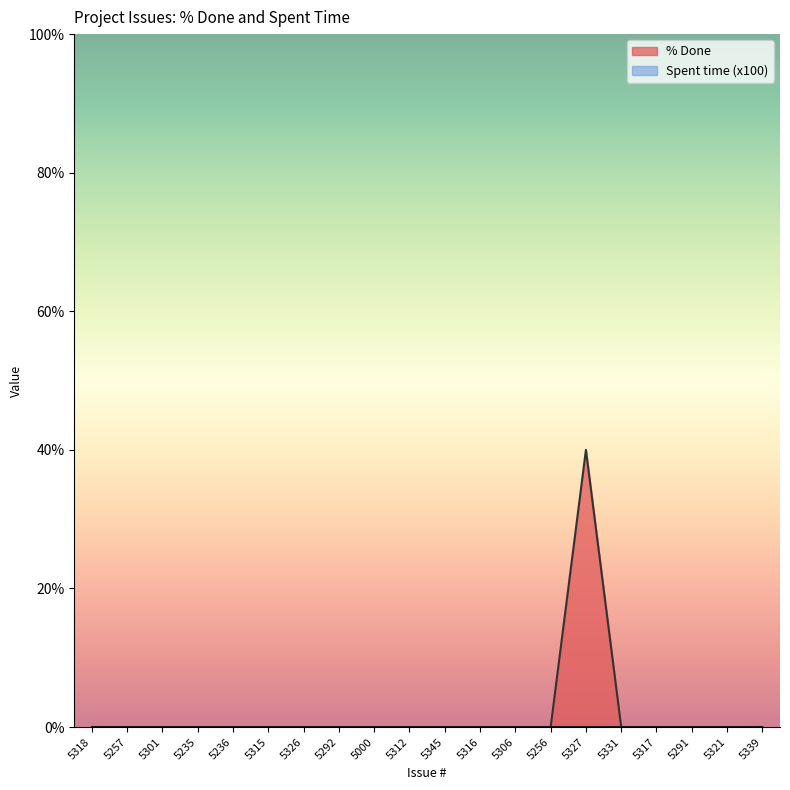

The value at 5317 is 0. True or false?

True